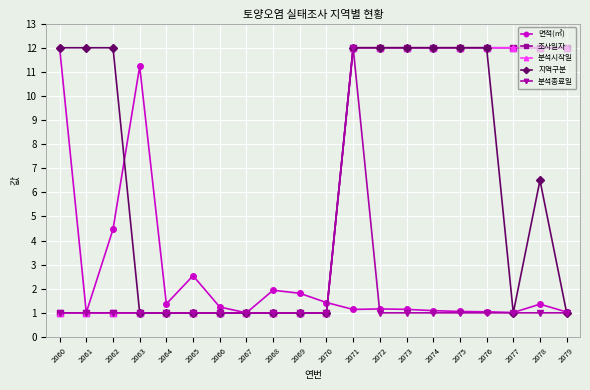

What is the difference between the maximum and minimum values in the 면적(㎡) series?

11.0